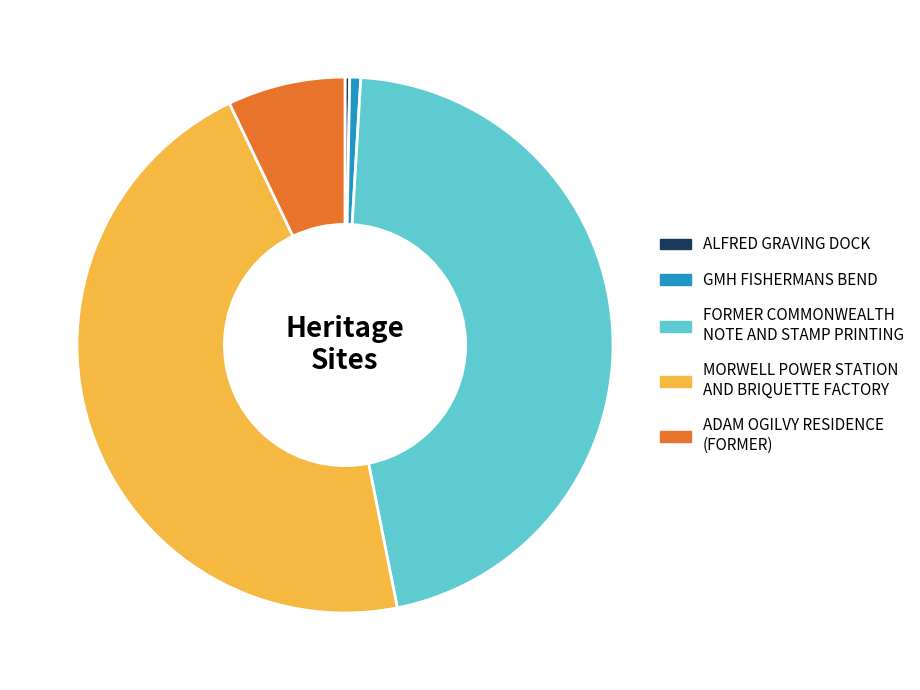

Which has a higher value, ADAM OGILVY RESIDENCE (FORMER) or FORMER COMMONWEALTH NOTE AND STAMP PRINTING?

FORMER COMMONWEALTH NOTE AND STAMP PRINTING